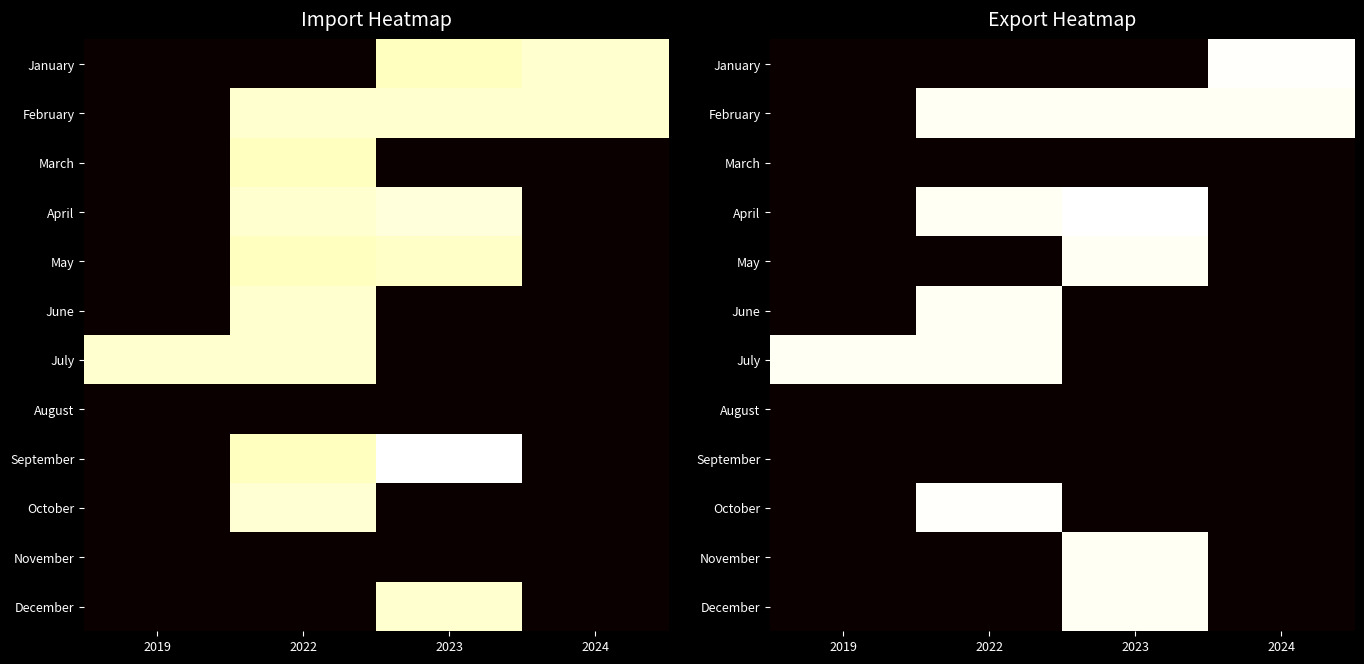

Count the number of categories in the chart.

4